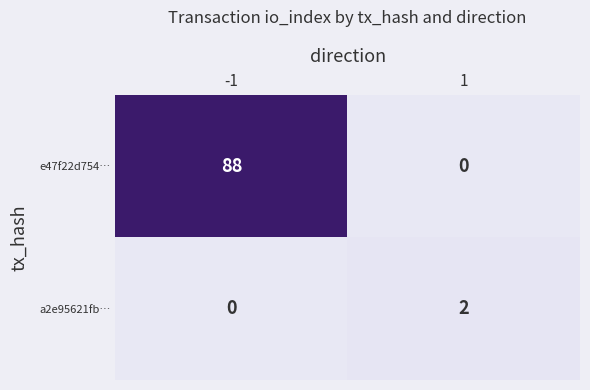

Is the value of e47f22d754… at -1 greater than the value of a2e95621fb… at -1?

Yes